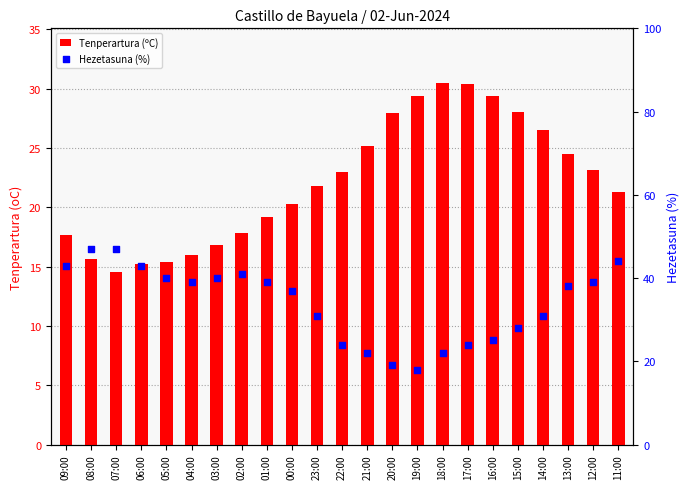

What is the total value across all series at 02:00?

58.8